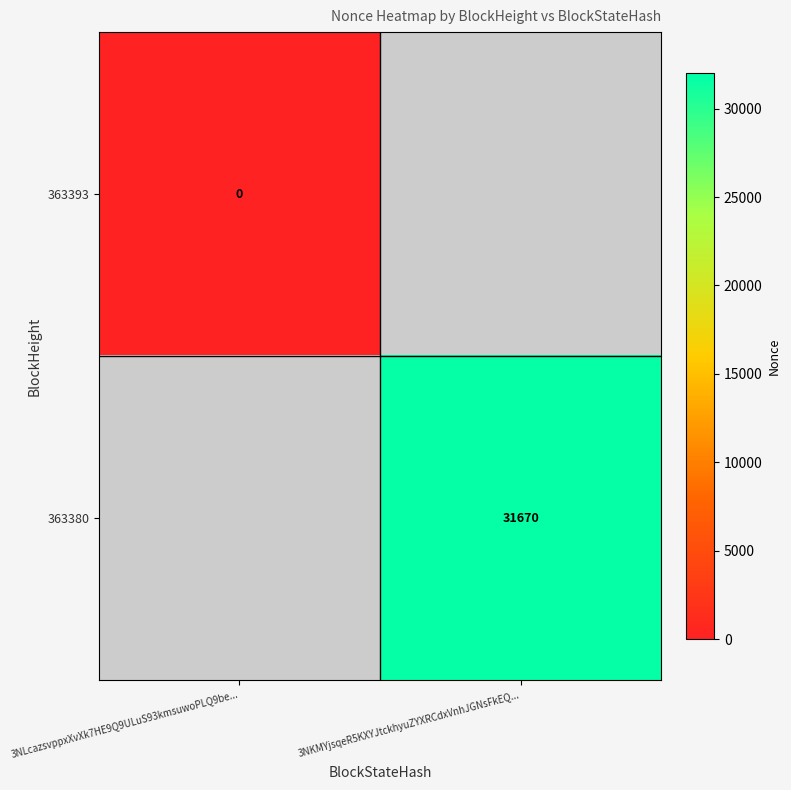

Is the value of 363393 at 3NLcazsvppxXvXk7HE9Q9ULuS93kmsuwoPLQ9be... greater than the value of 363380 at 3NKMYjsqeR5KXYJtckhyuZYXRCdxVnhJGNsFkEQ...?

No